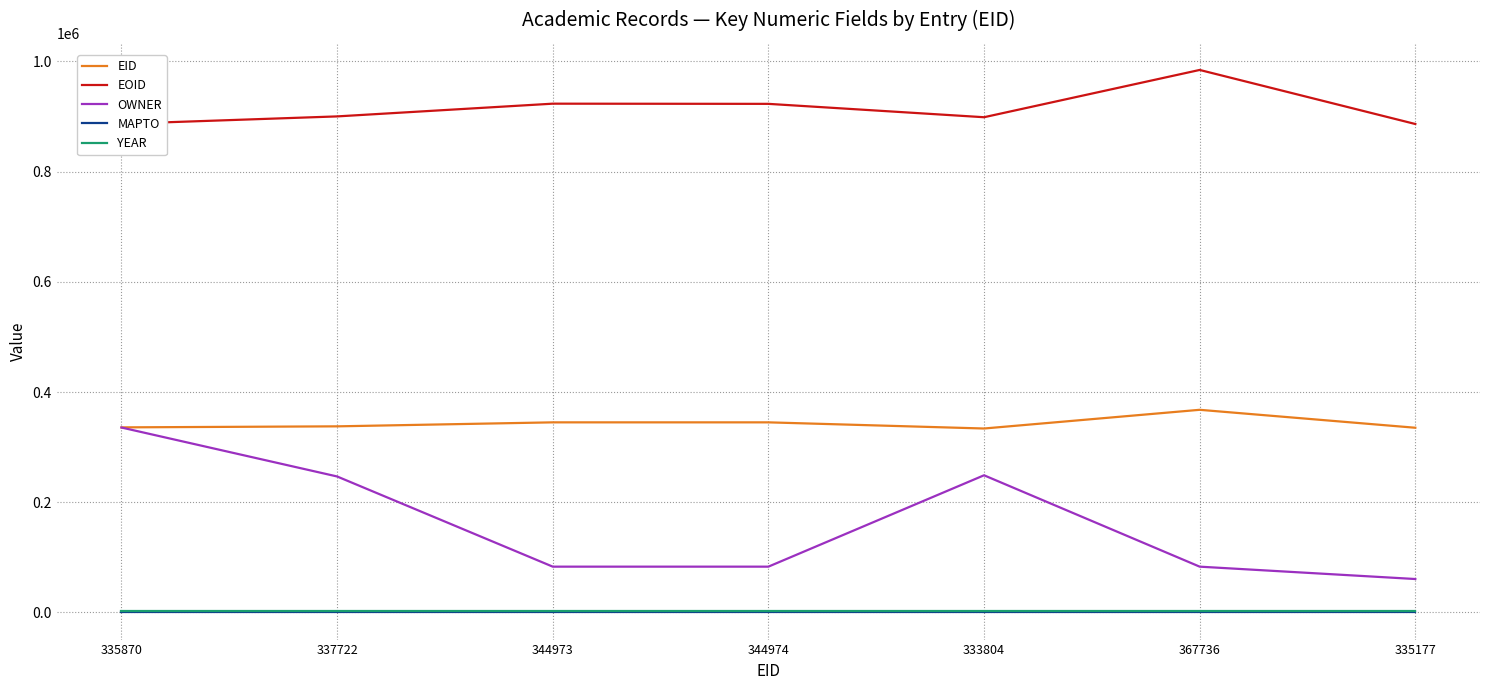

What is the minimum value for EOID?

886354